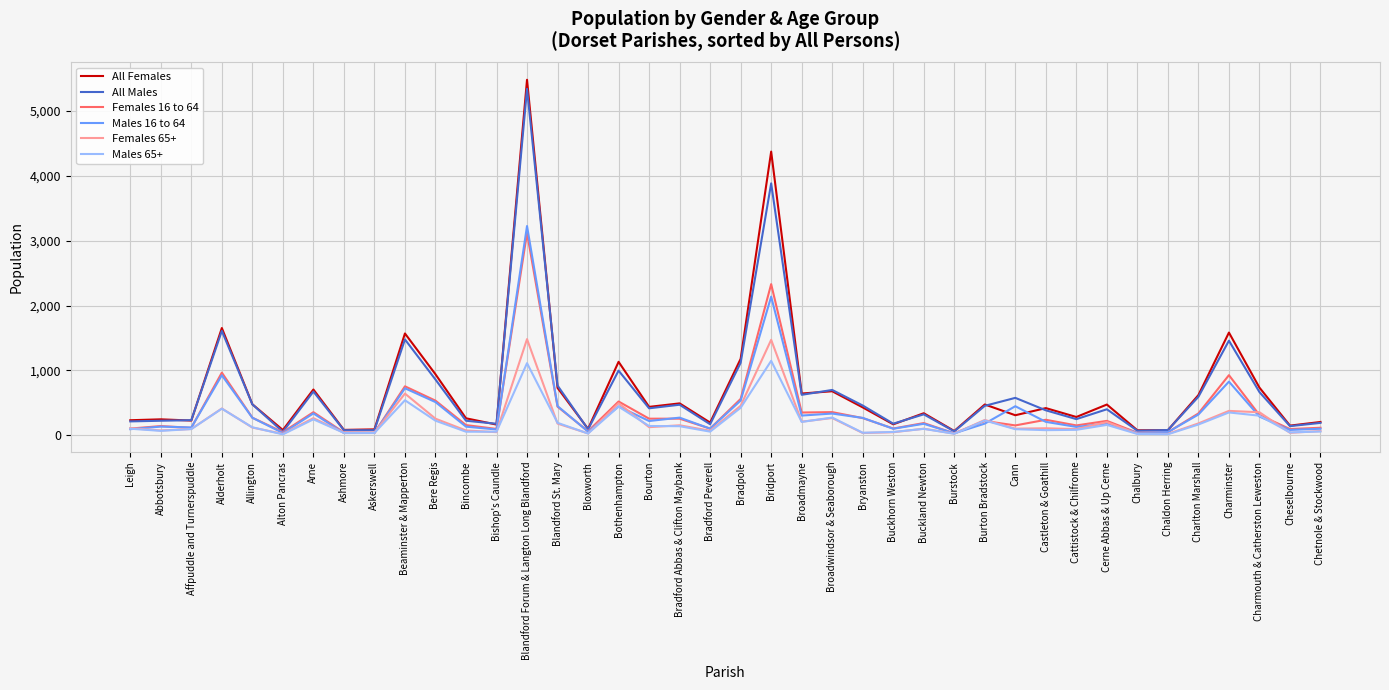

True or false: All Females has a value of 592 at Alderholt.

False